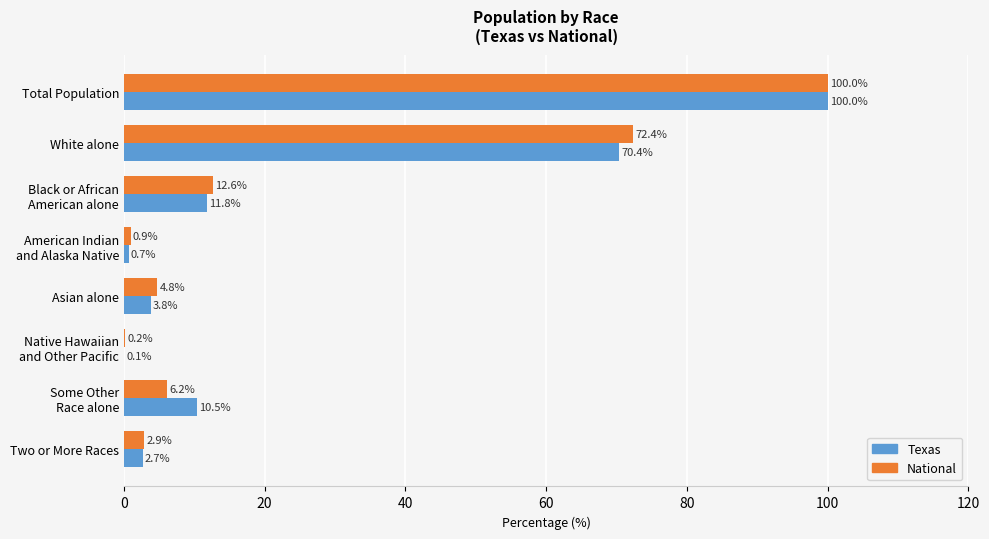

Count the number of categories in the chart.

8